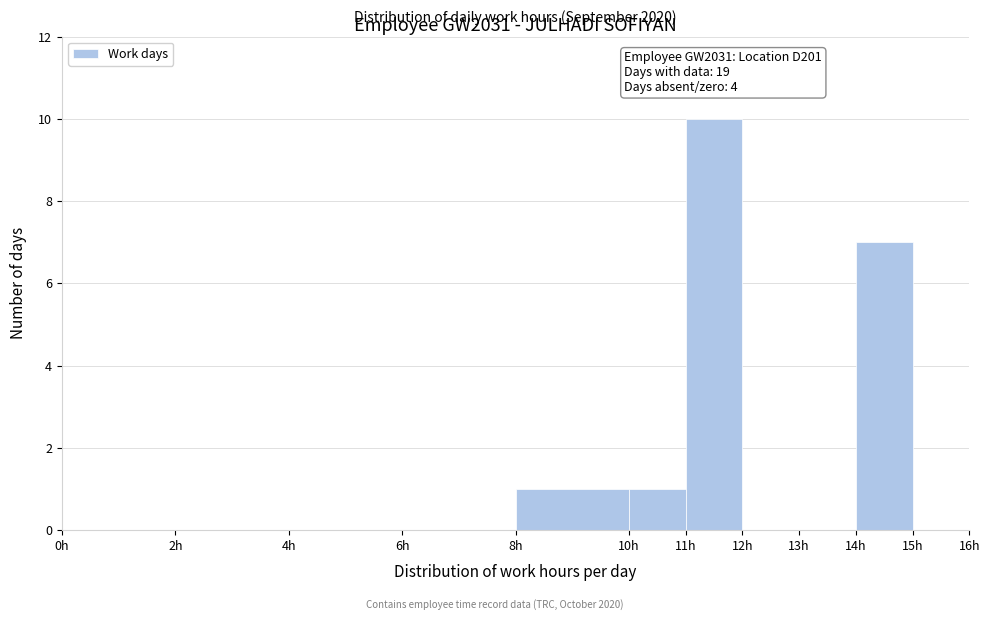

Over which range of the x-axis is the bar tallest?

11 to 12